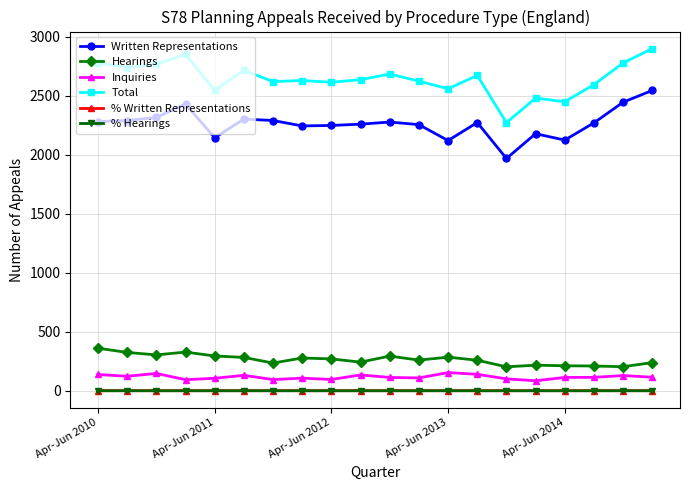

What is the value of the Hearings point at the 15th from the left?

203.0